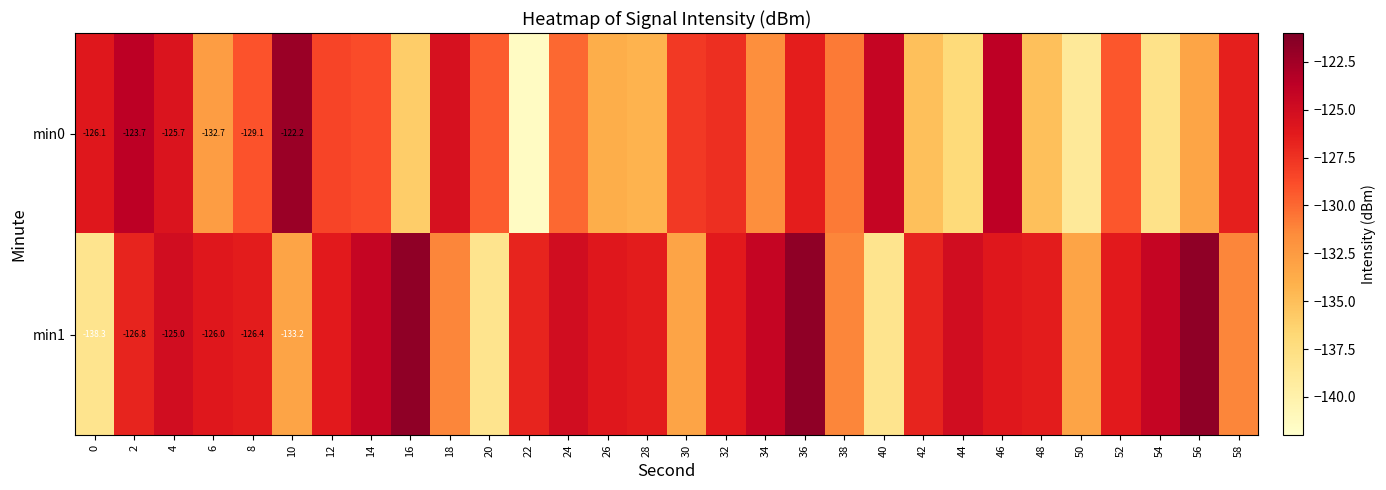

Is the value of min0 at 0 greater than the value of min1 at 2?

Yes